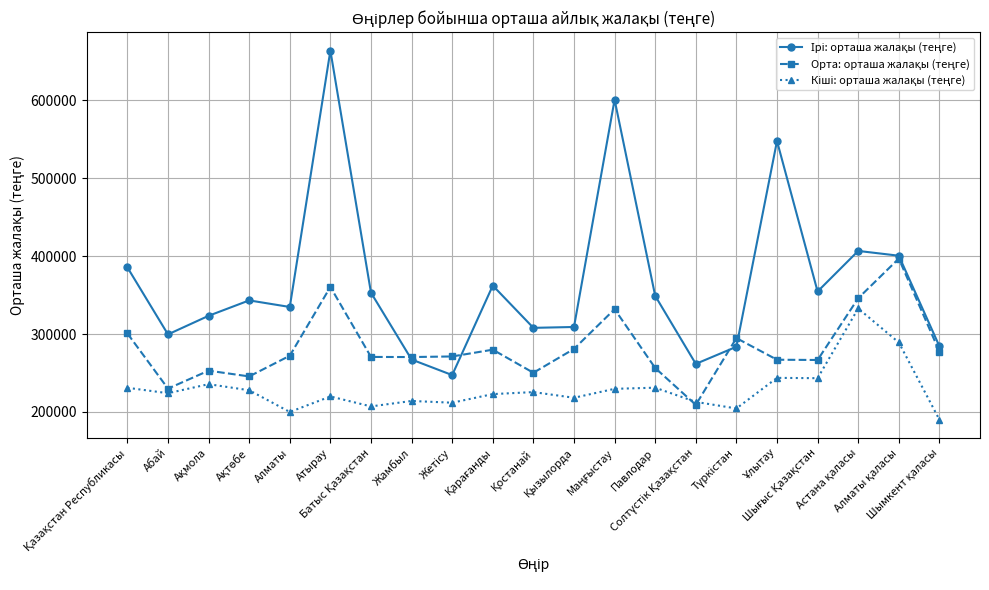

What is the maximum value shown in the chart?

663990